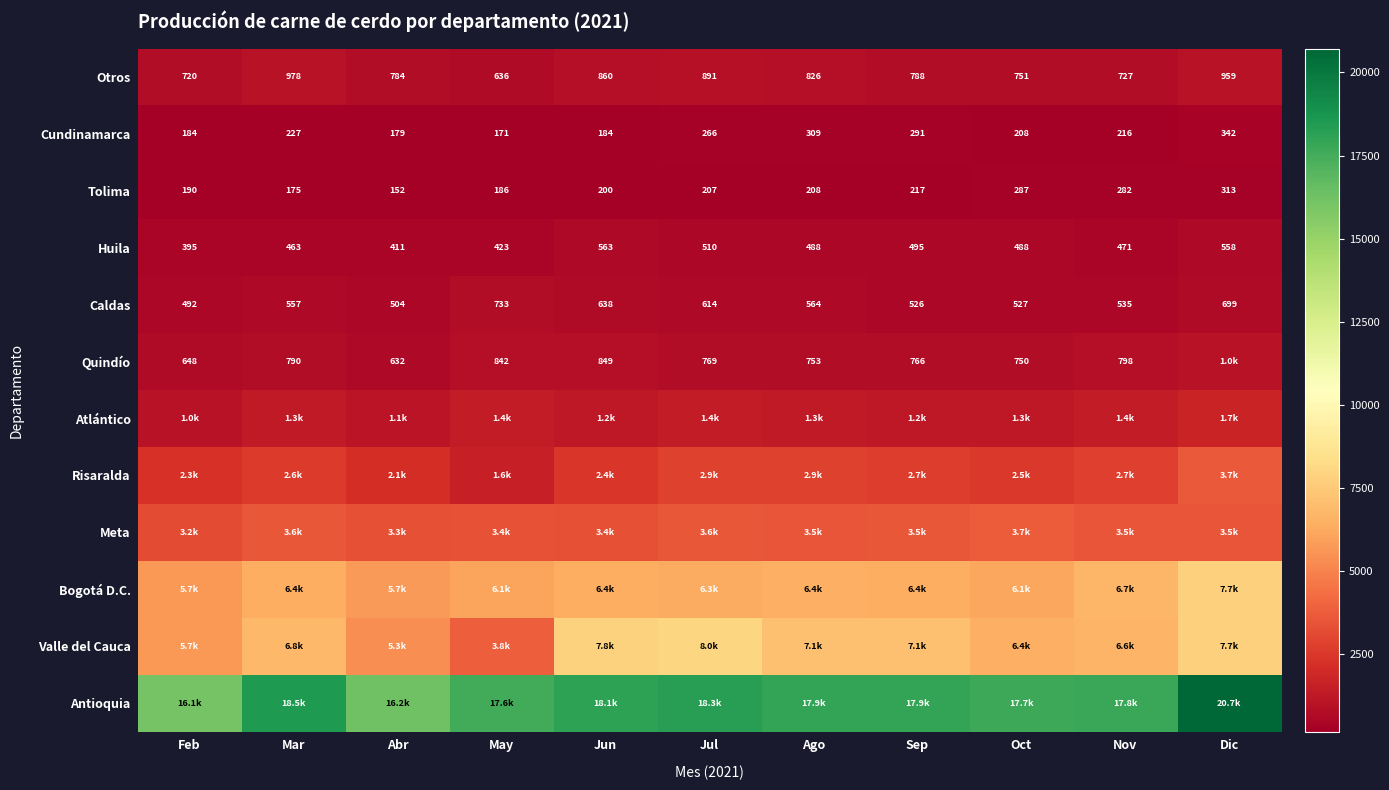

Which category has the lowest value in the Tolima series?

Abr